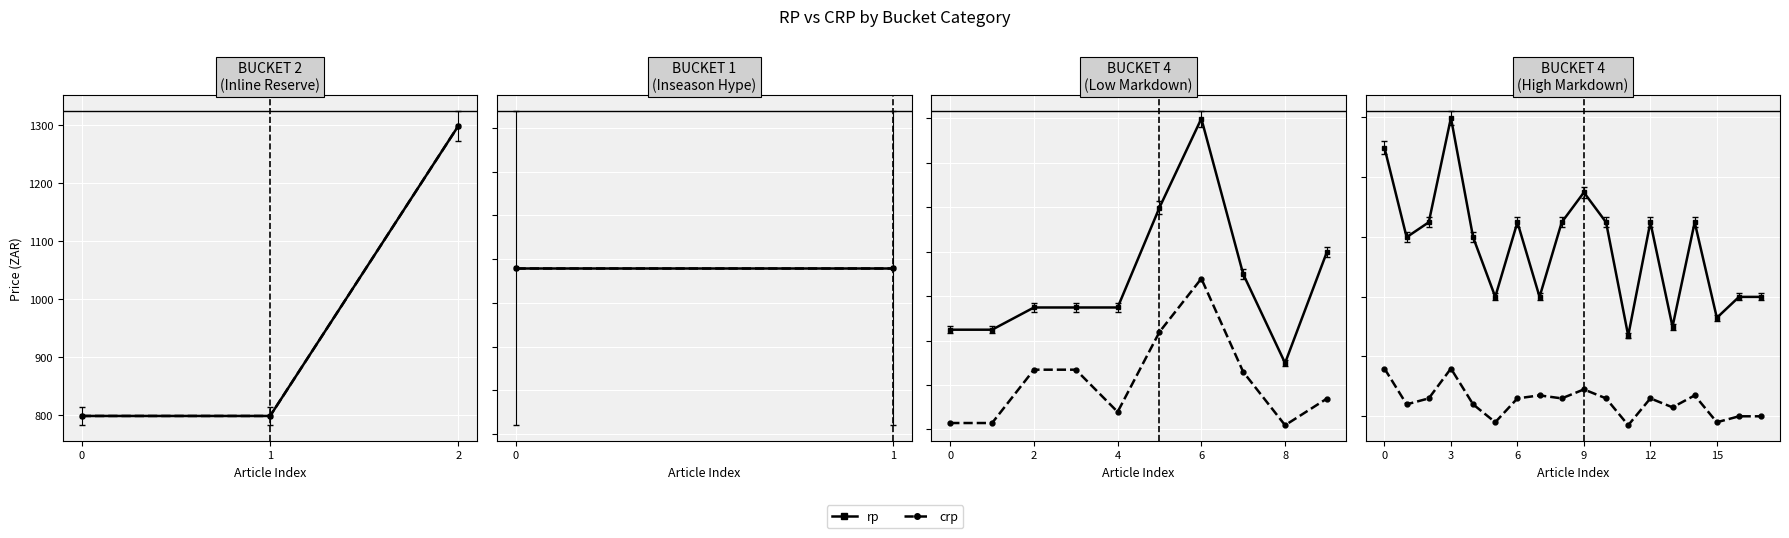

How many interior local peaks does the crp series have?

5